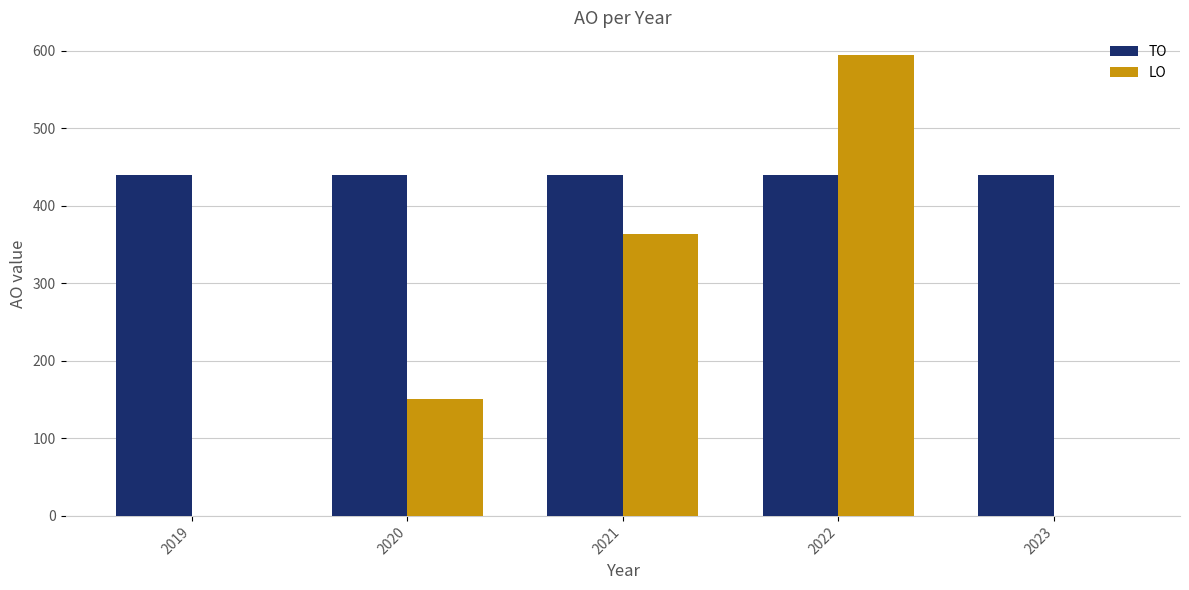

Reading left to right, extract all data points from this chart.

TO: 2019=440	2020=440	2021=440	2022=440	2023=440
LO: 2019=0	2020=151	2021=363	2022=594	2023=0